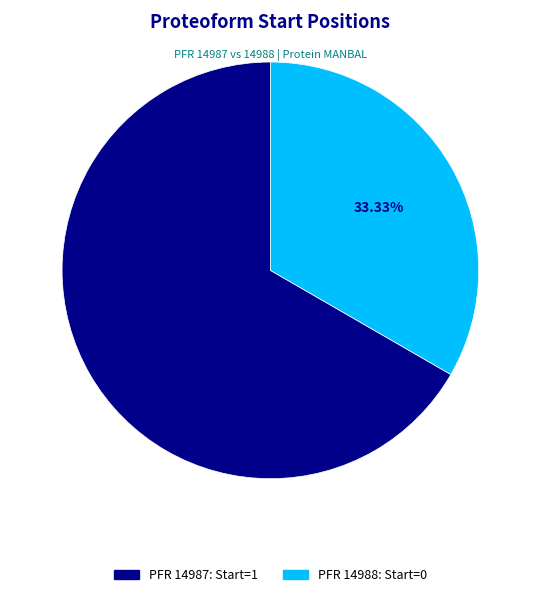

Does any single category account for the majority?

Yes